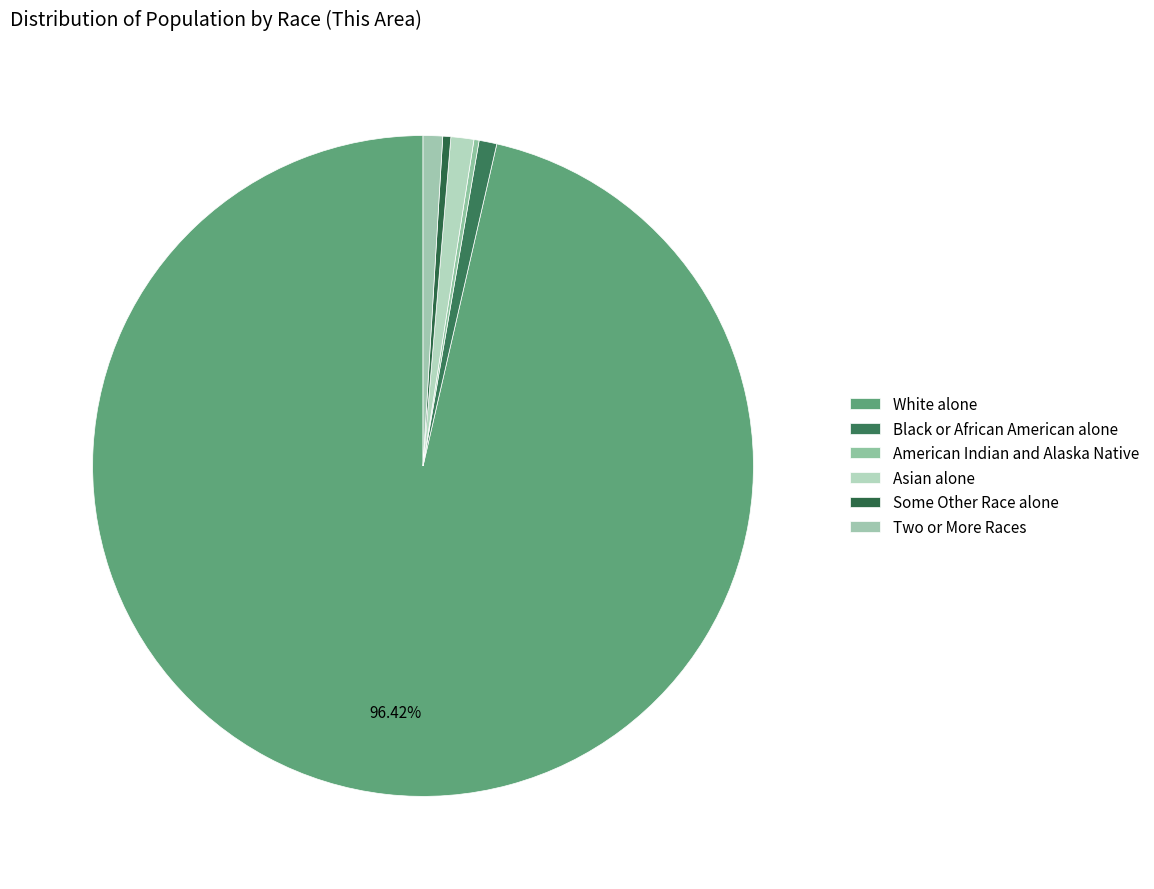

Rank the categories by value from lowest to highest.

American Indian and Alaska Native, Some Other Race alone, Black or African American alone, Two or More Races, Asian alone, White alone